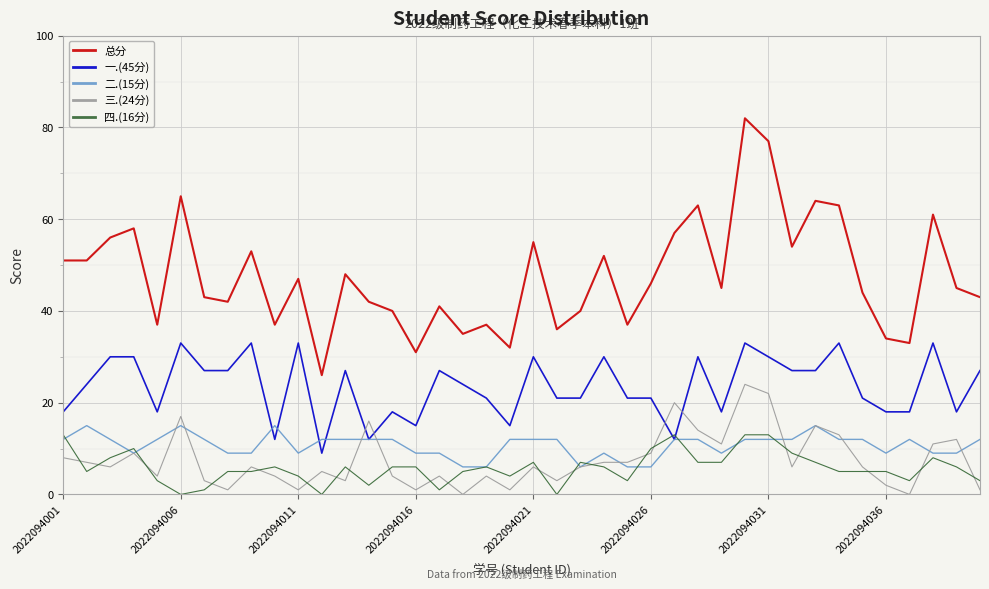

True or false: 总分 and 一.(45分) cross at least once.

False